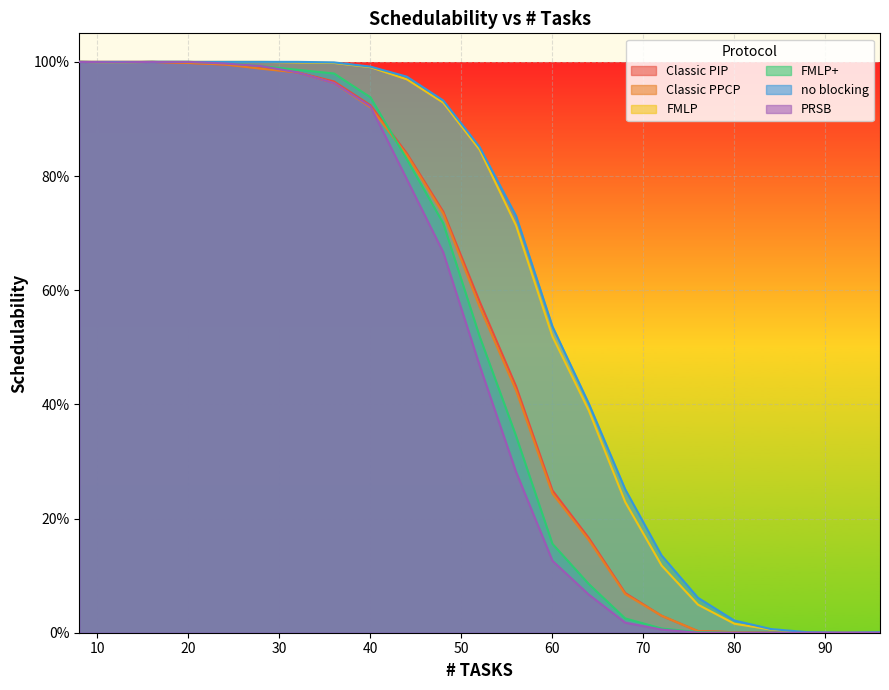

True or false: Classic PPCP and Classic PIP intersect in this chart.

False